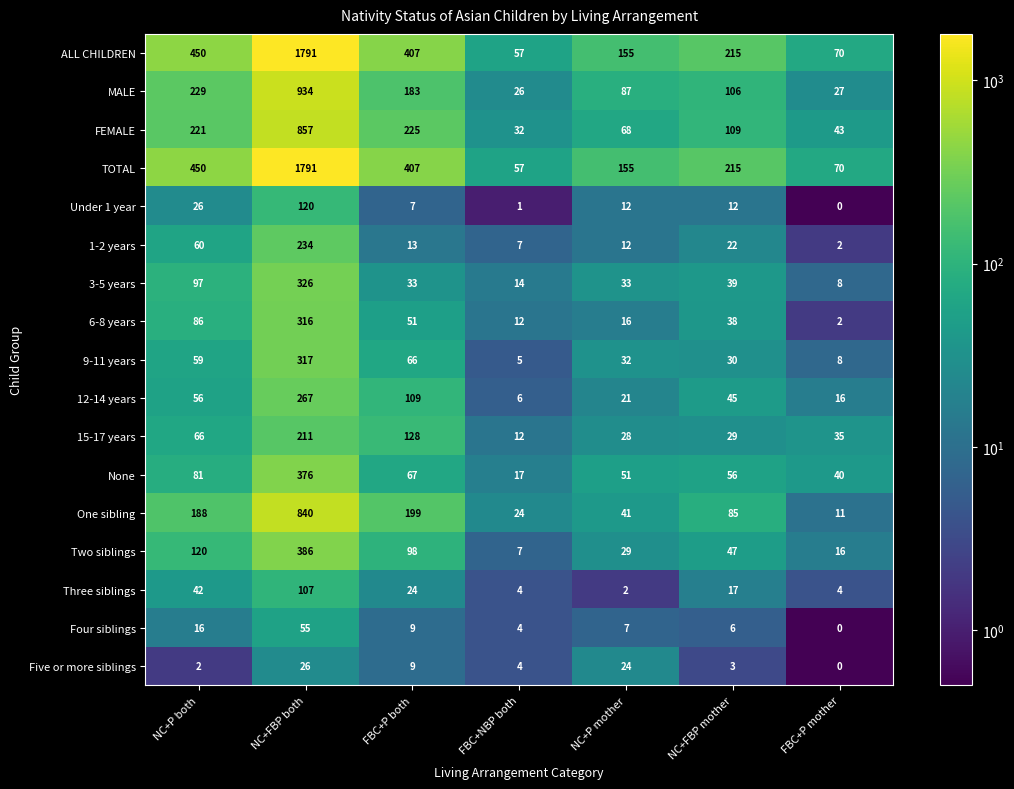

What is the difference between the FEMALE values at NC+FBP both and NC+P both?

636